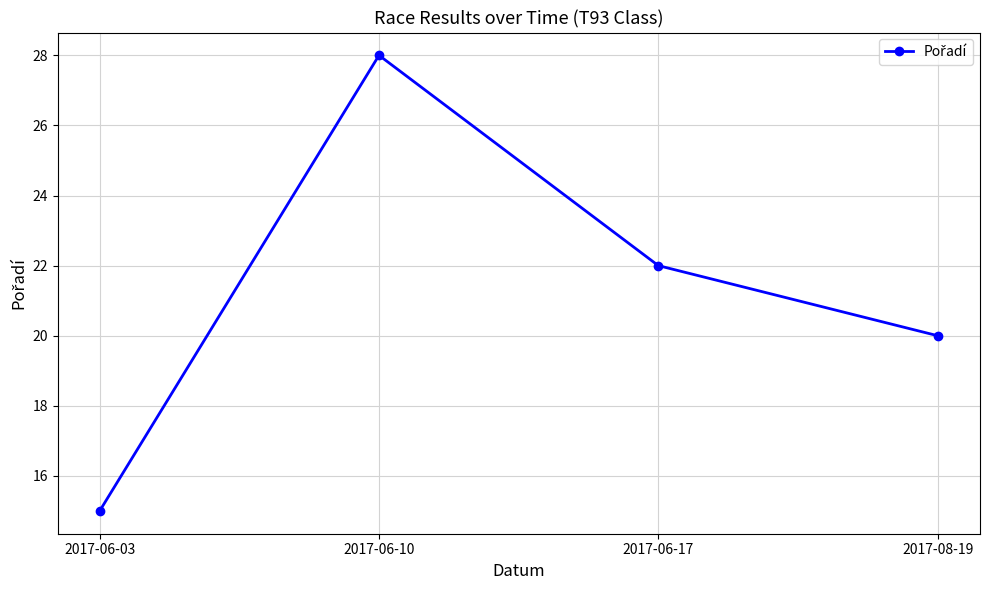

What is the sum of all values?

85